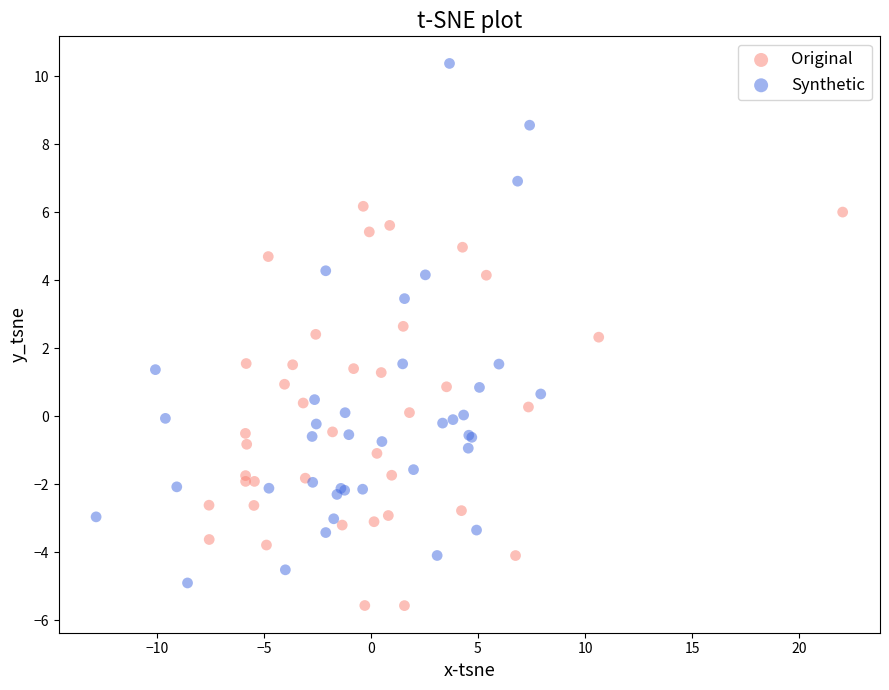

Which series has the widest spread of Y values?

Synthetic